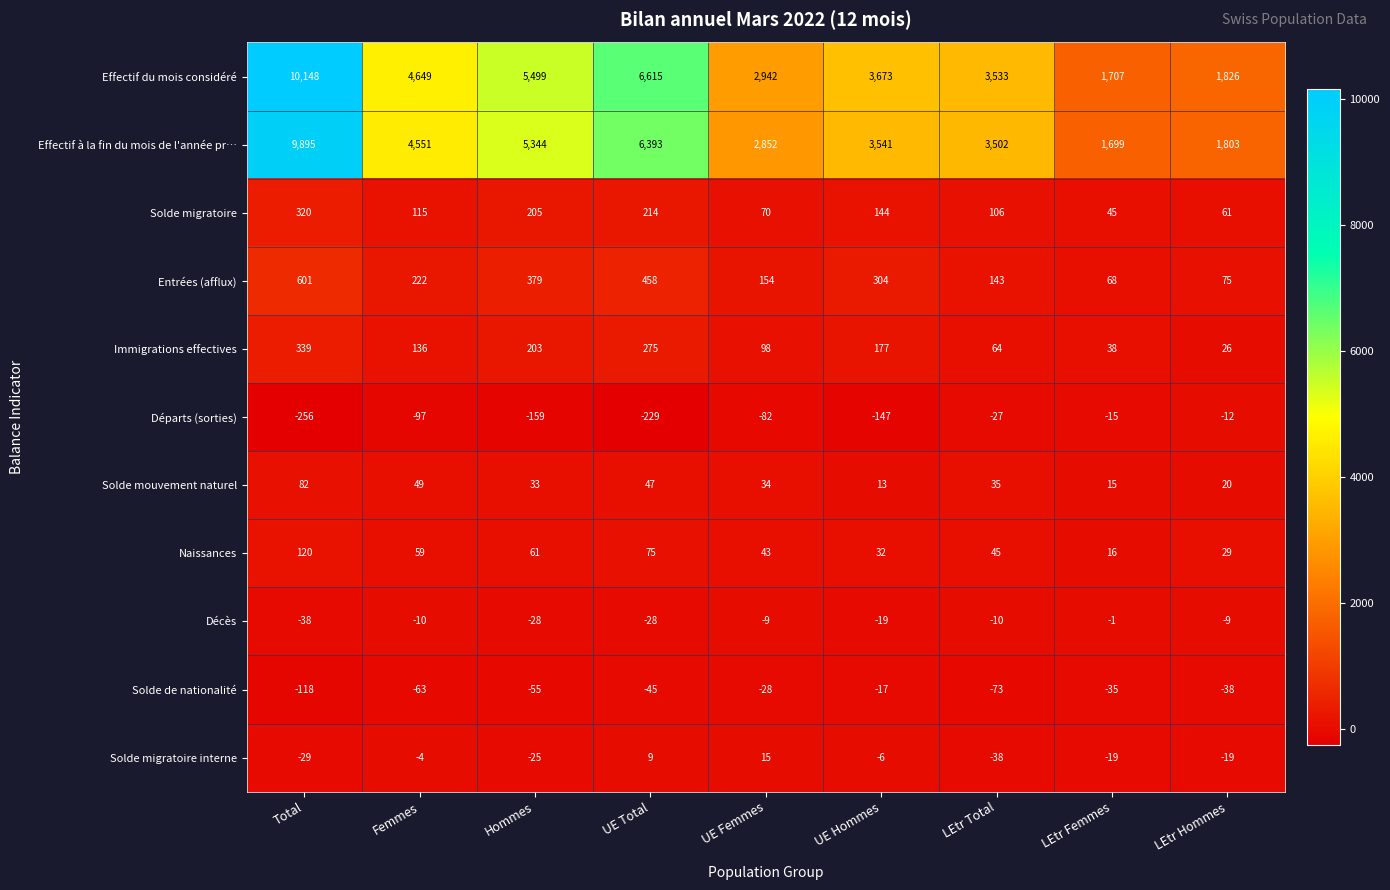

At how many categories does at least one series exceed 518?

9